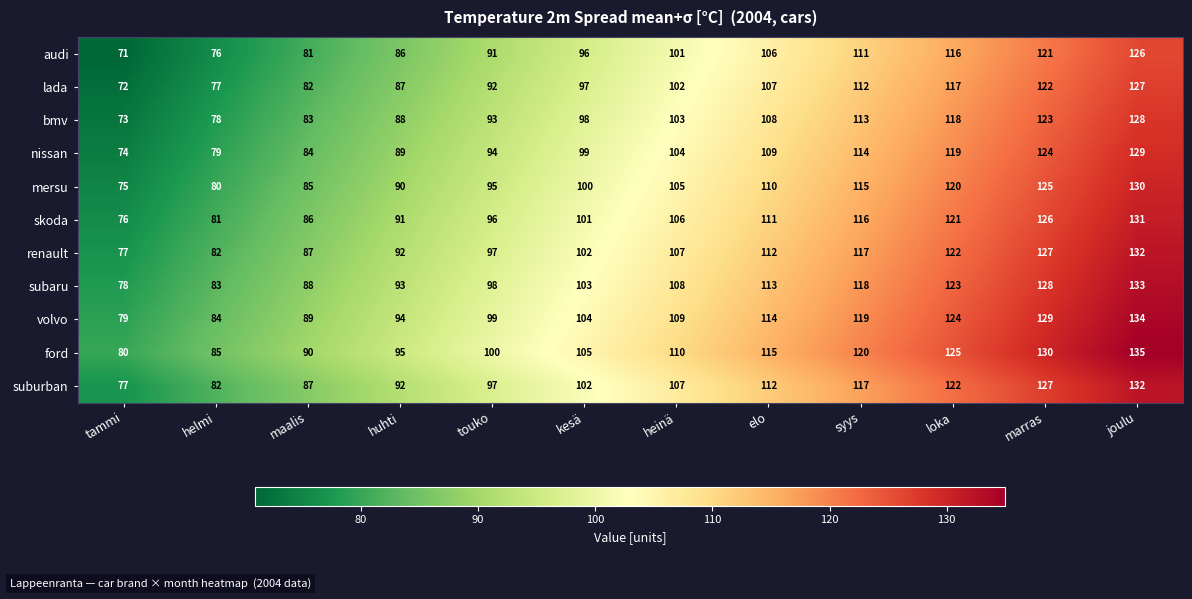

Rank the categories by renault value from highest to lowest.

joulu, marras, loka, syys, elo, heinä, kesä, touko, huhti, maalis, helmi, tammi